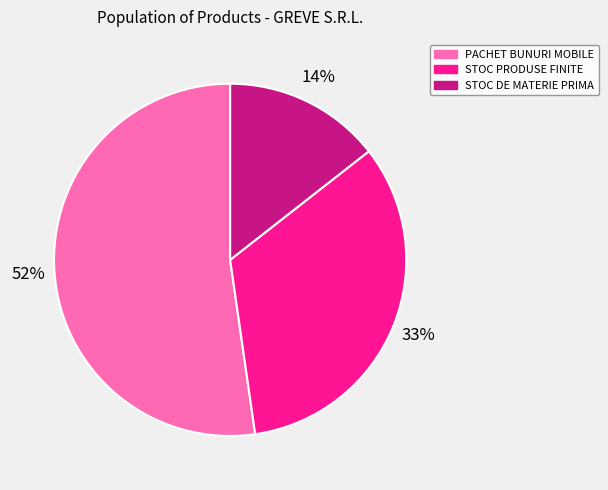

Is the sum of PACHET BUNURI MOBILE and STOC DE MATERIE PRIMA greater than half?

Yes